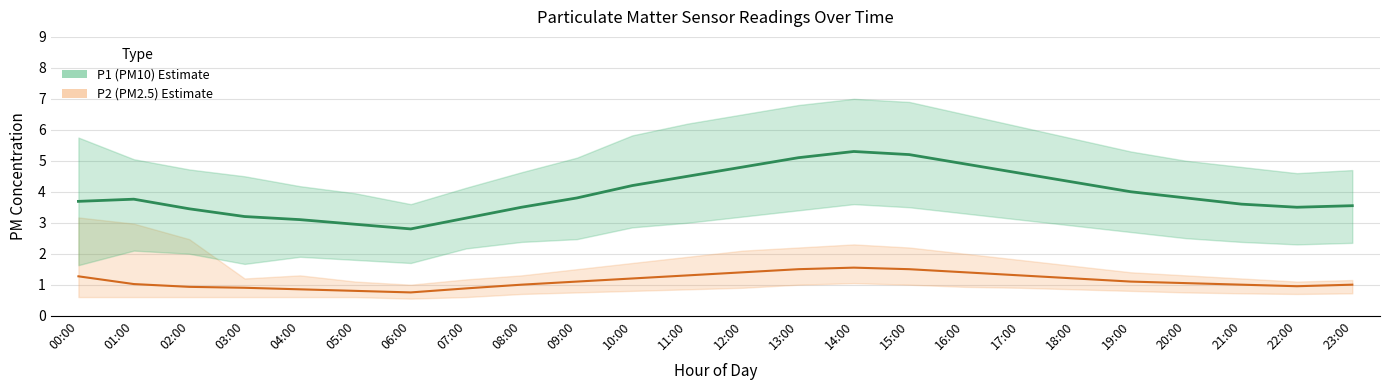

Is the value of P2 at 21:00 greater than the value of P1 at 12:00?

No